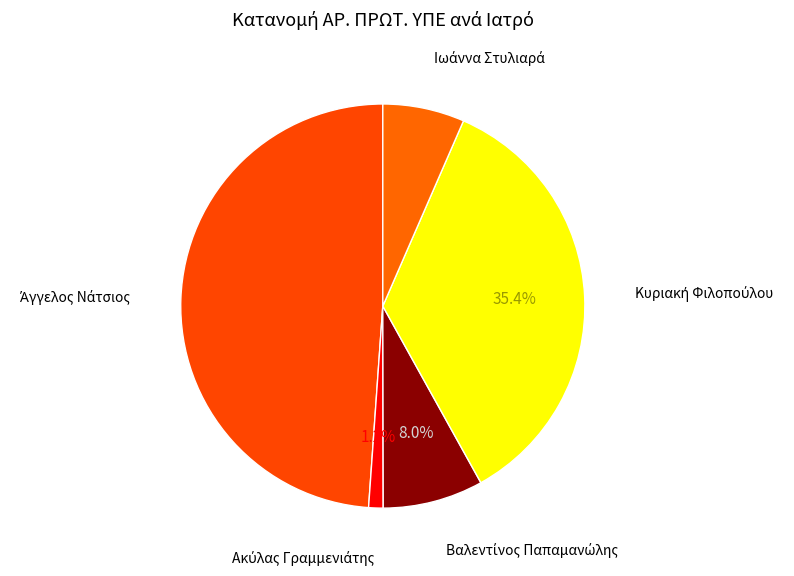

Is there a majority slice in this chart?

No